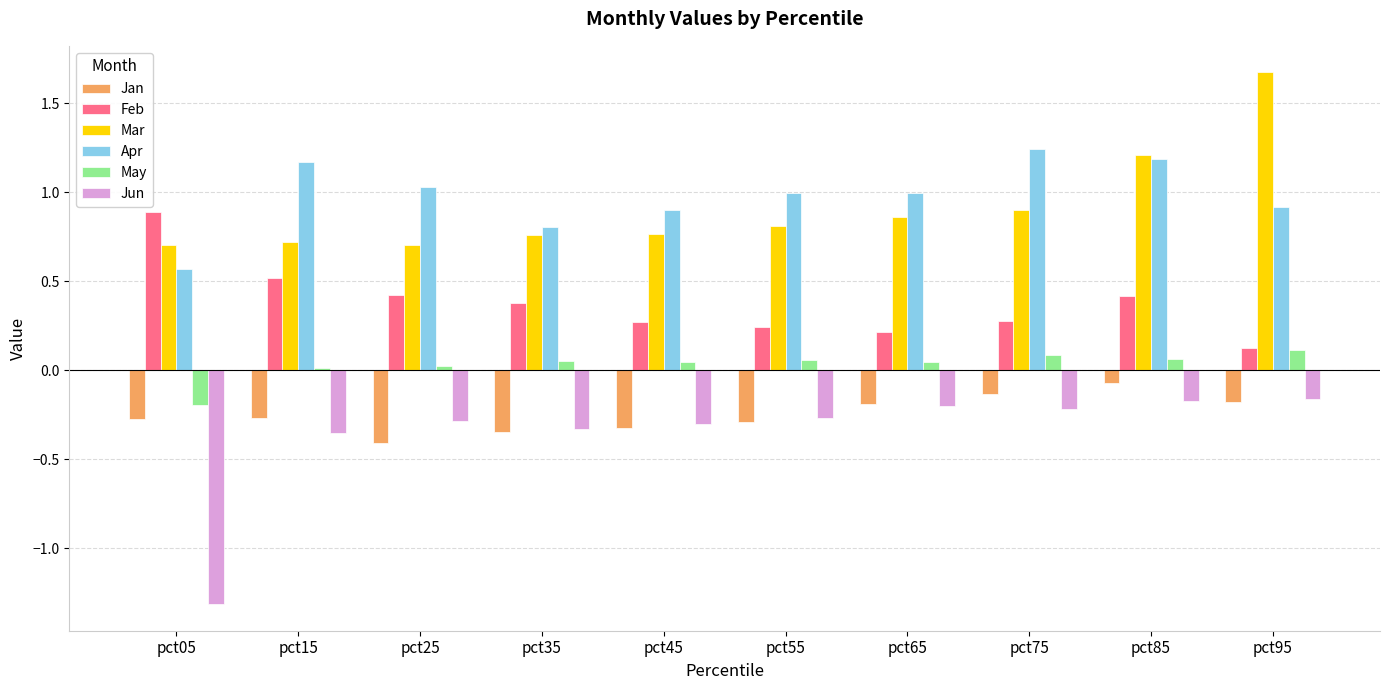

What is the average value of the Apr series?

1.0